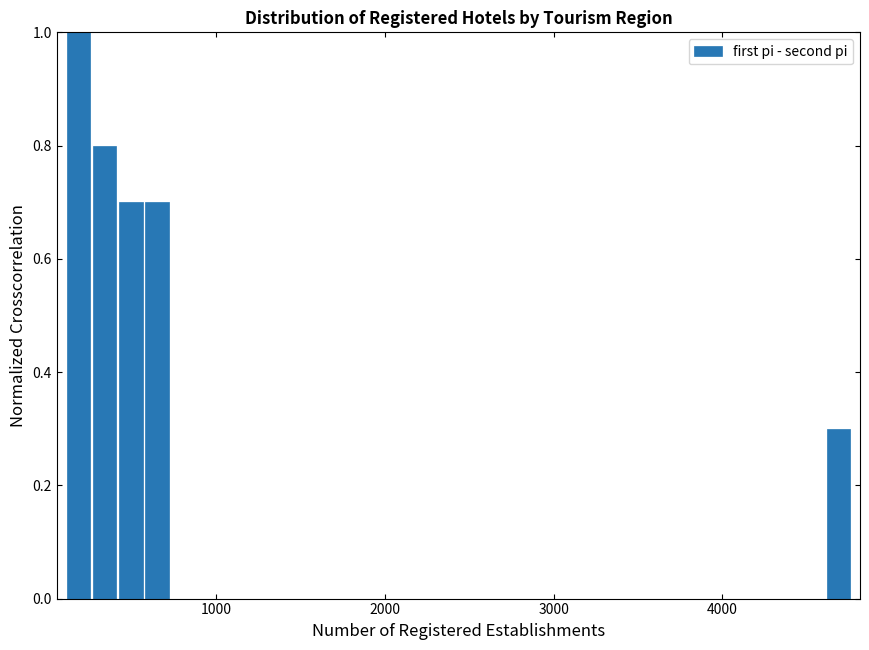

Around what value on the x-axis is the tallest bar? Give the approximate position of its centre, as read against the axis.

200